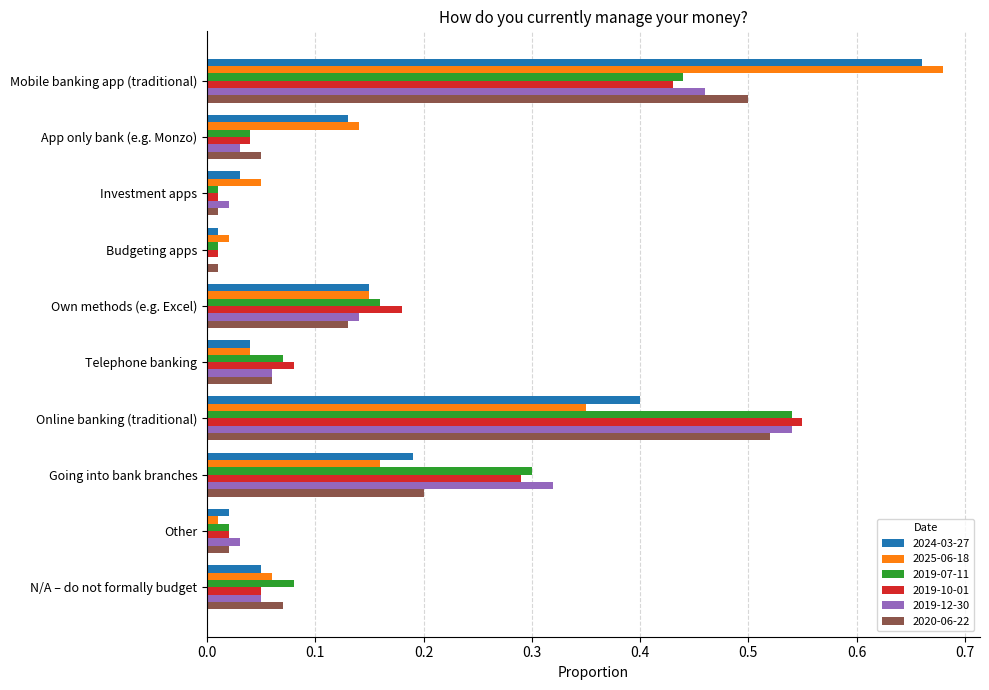

What is the total value across all series at Mobile banking app (traditional)?

3.2